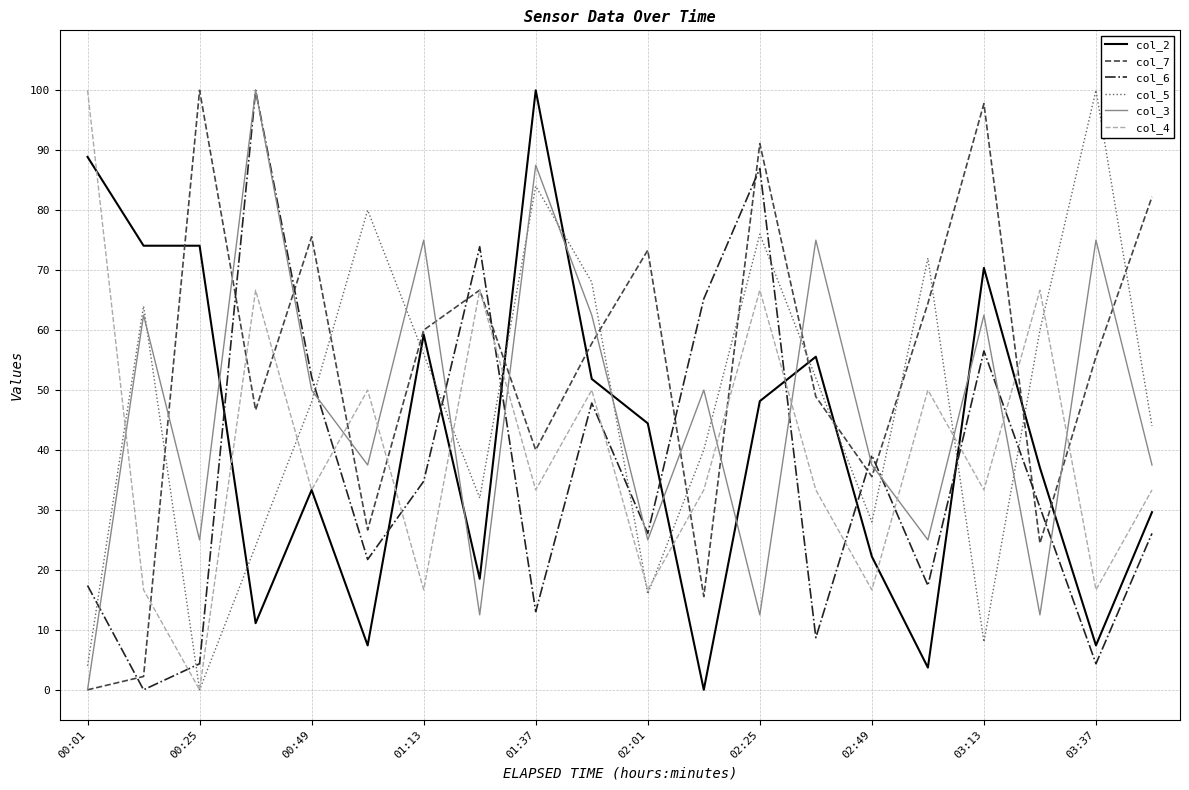

Which series has the largest total across all categories?

col_7